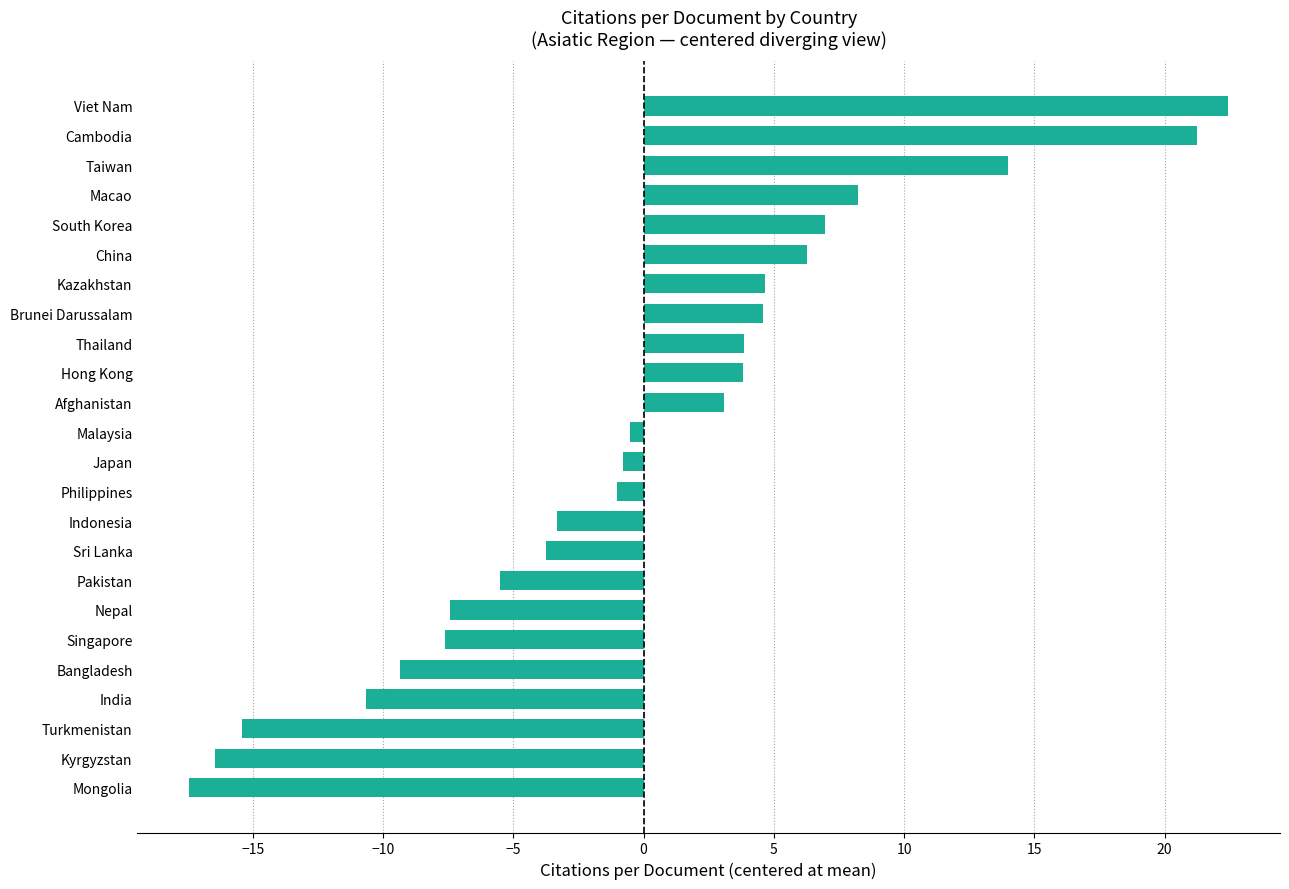

Count the number of data series in this chart.

1